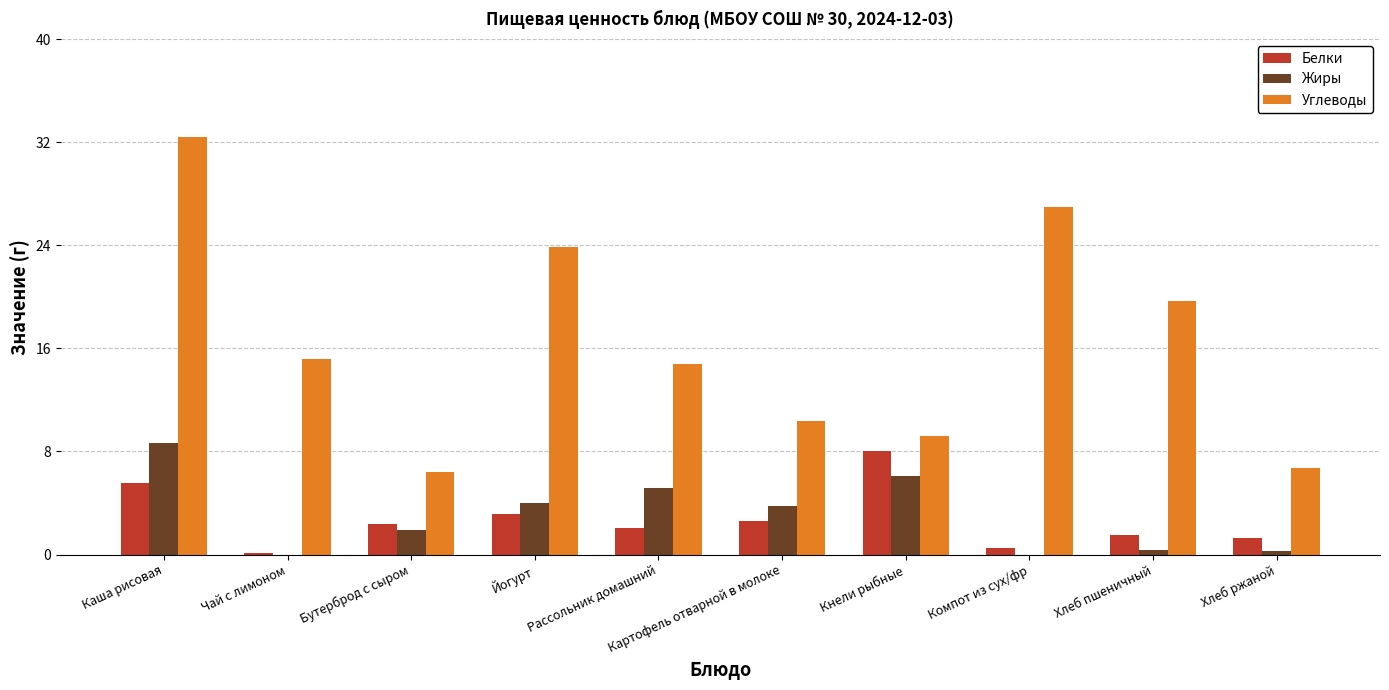

What is the approximate value of Белки at Рассольник домашний?

2.1